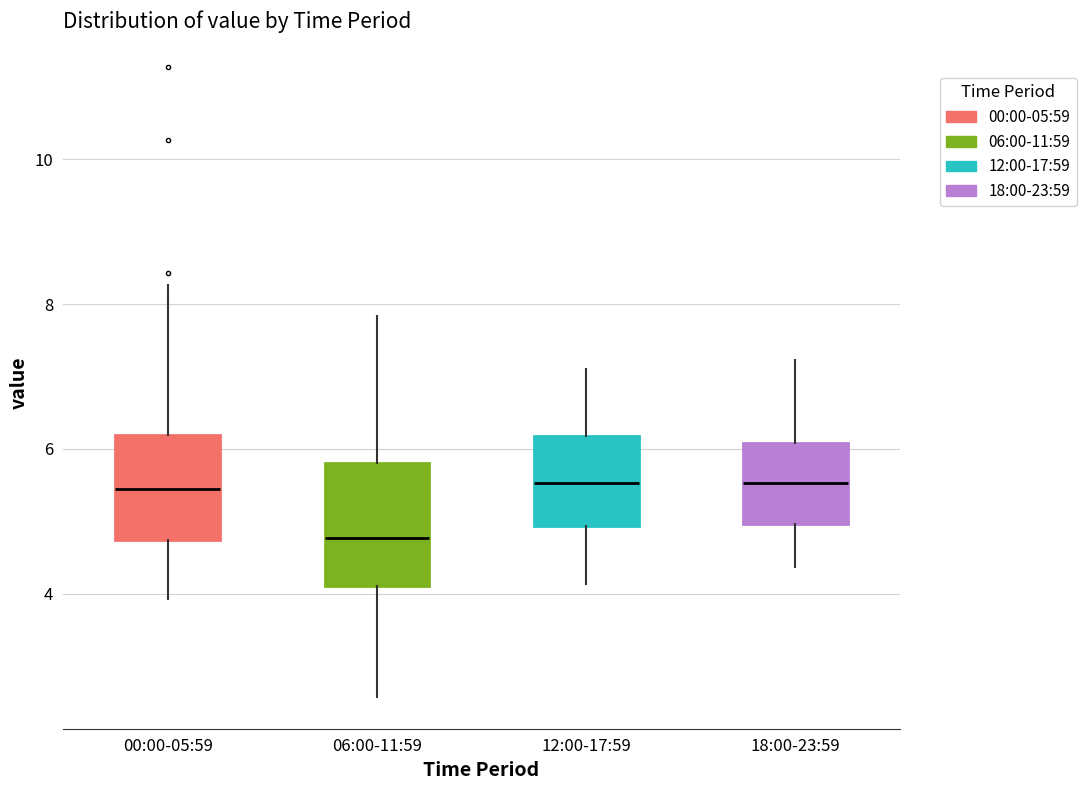

Which box's median line is the lowest?

06:00-11:59